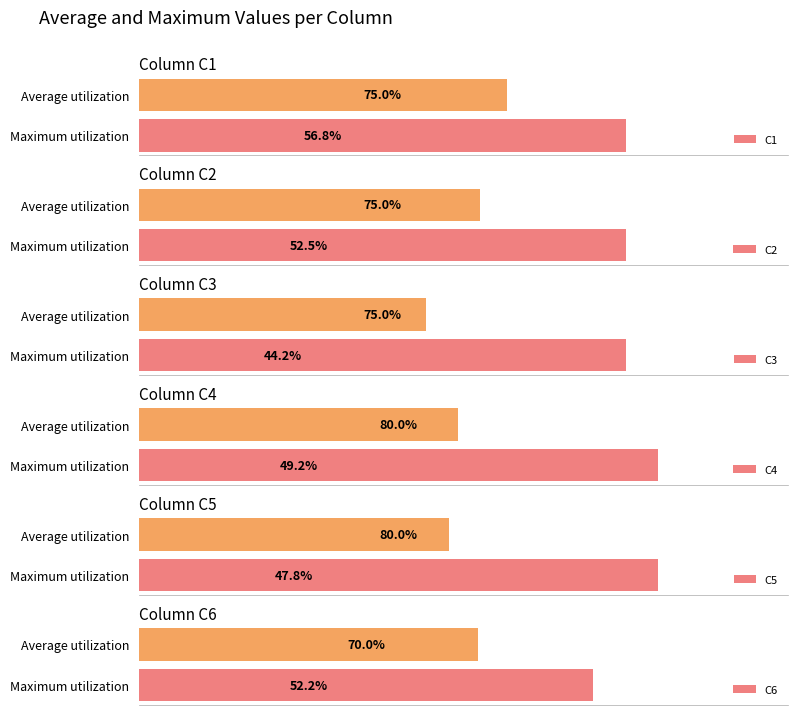

What is the value of the C6 bar at the 1st from the left?

70.0